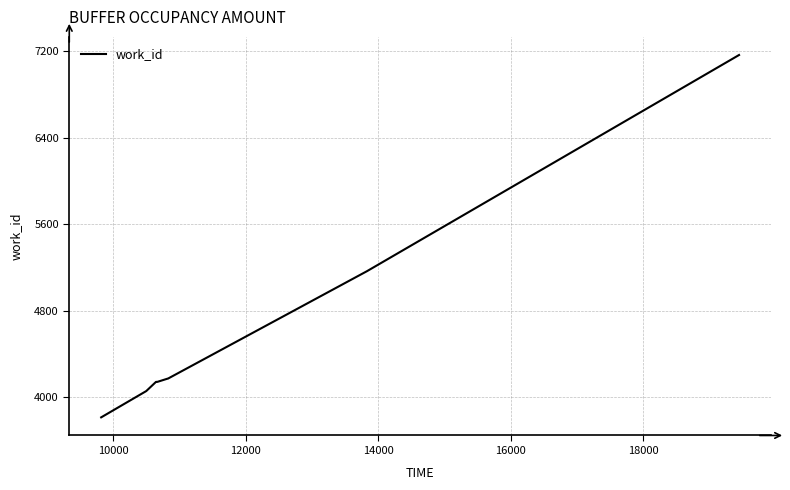

What is the difference between the maximum and minimum values?

3350